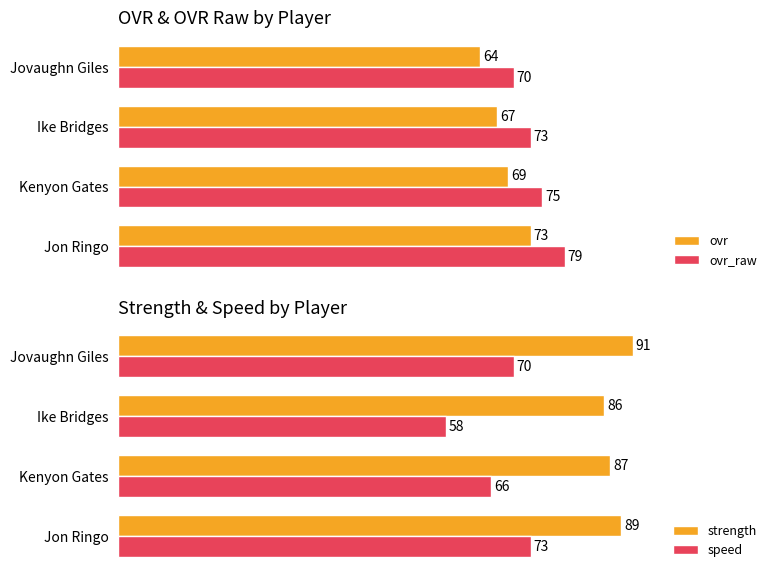

What is the average value of the strength series?

88